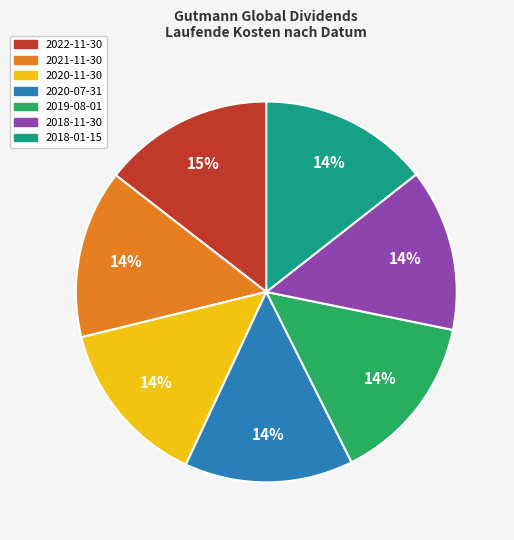

The 2018-11-30 slice represents 14% of the pie. True or false?

True